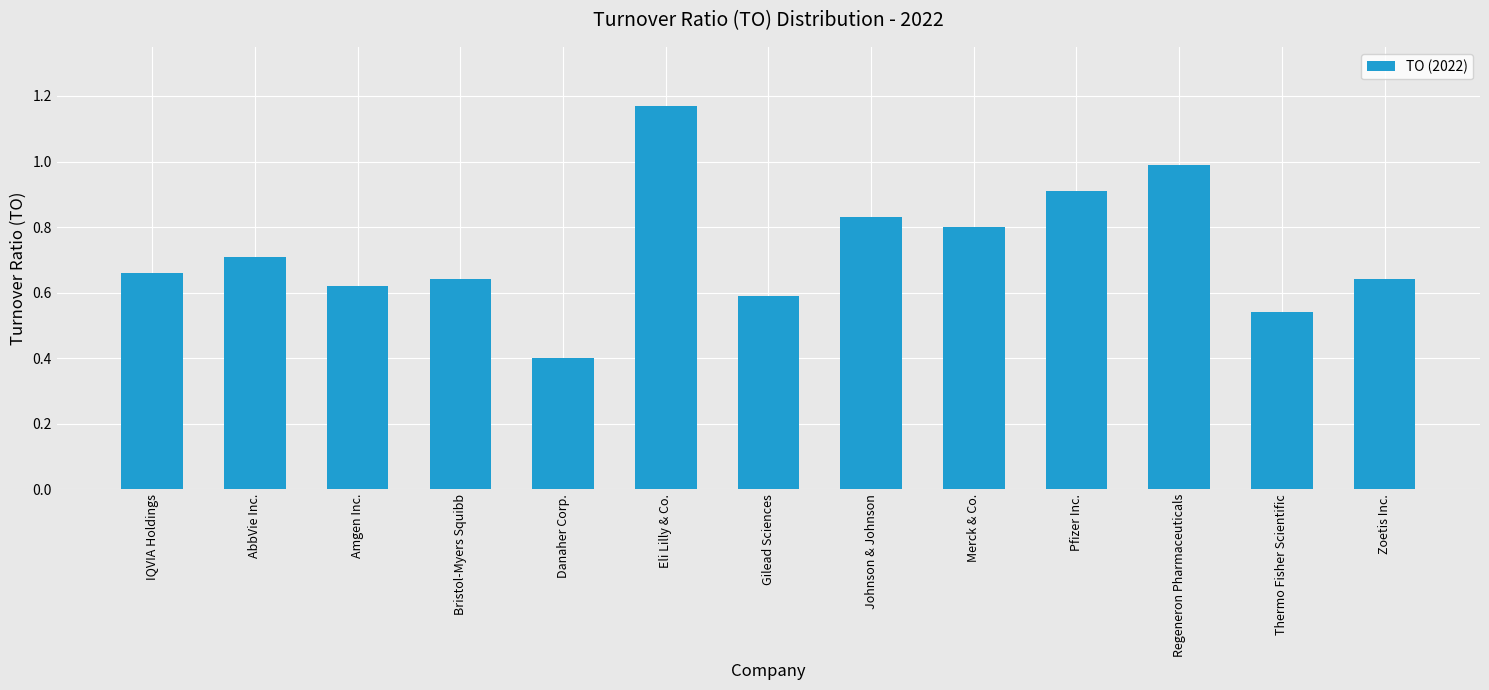

The value at Merck & Co. is 0.8. True or false?

True